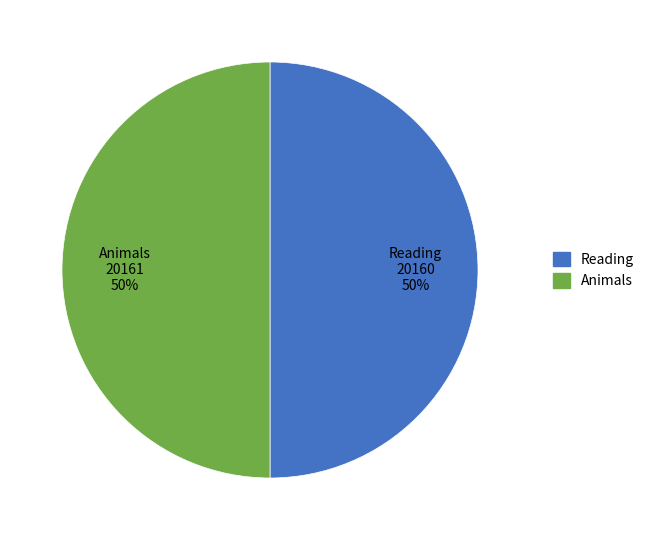

To the nearest percent, what portion does Animals represent?

50%